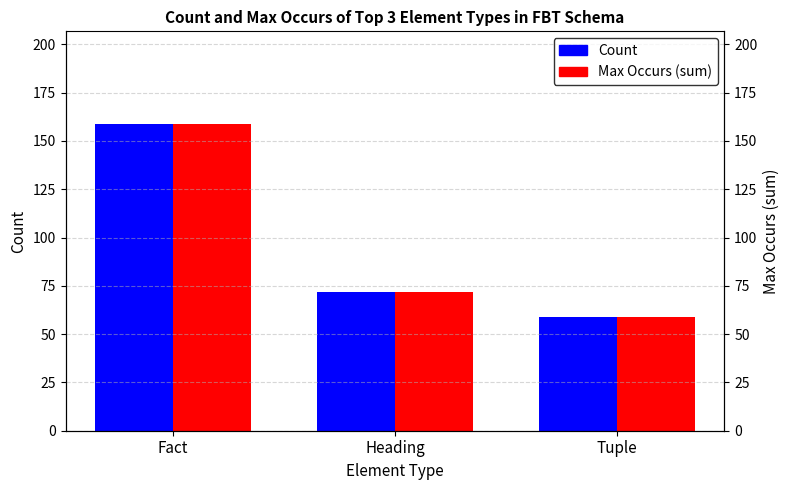

What is the difference between the maximum and minimum values in the Max Occurs (sum) series?

100